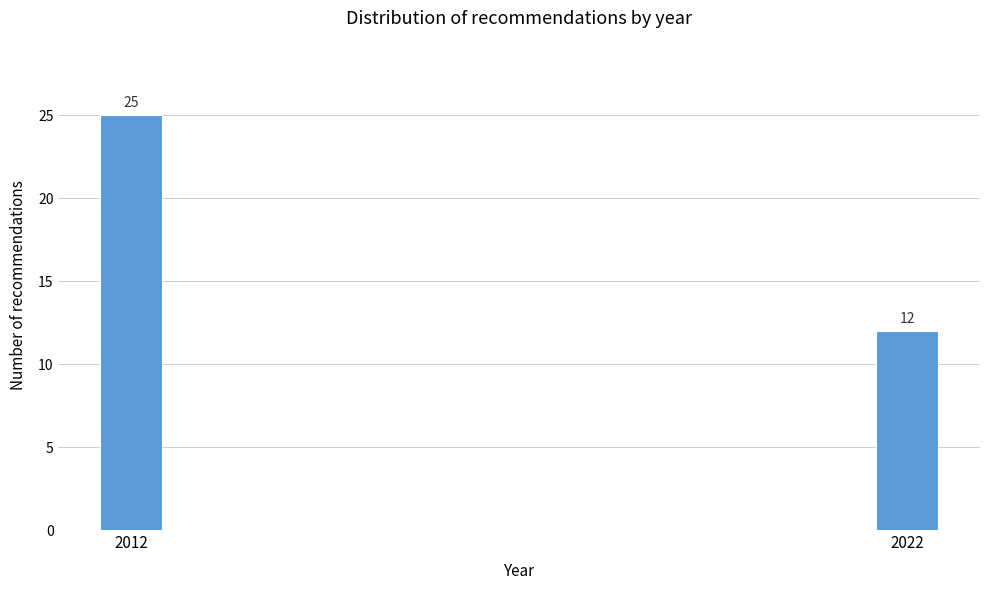

Reading left to right, extract all data points from this chart.

2012=25	2022=12